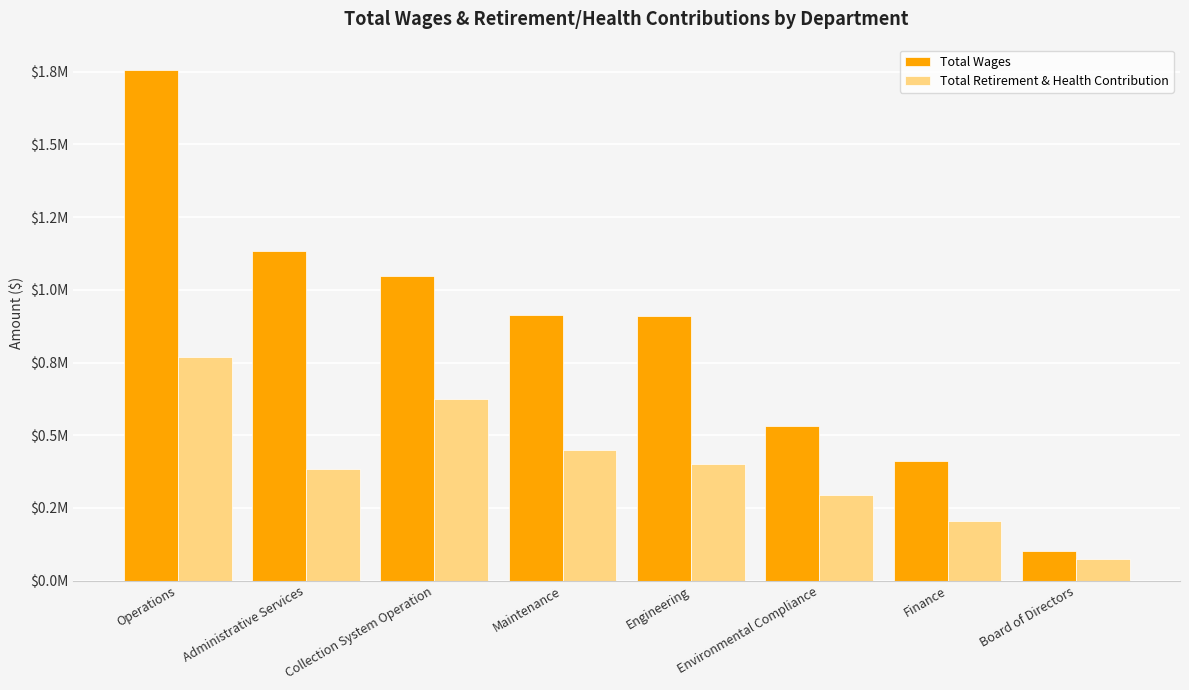

At which category is the sum across all series the highest?

Operations